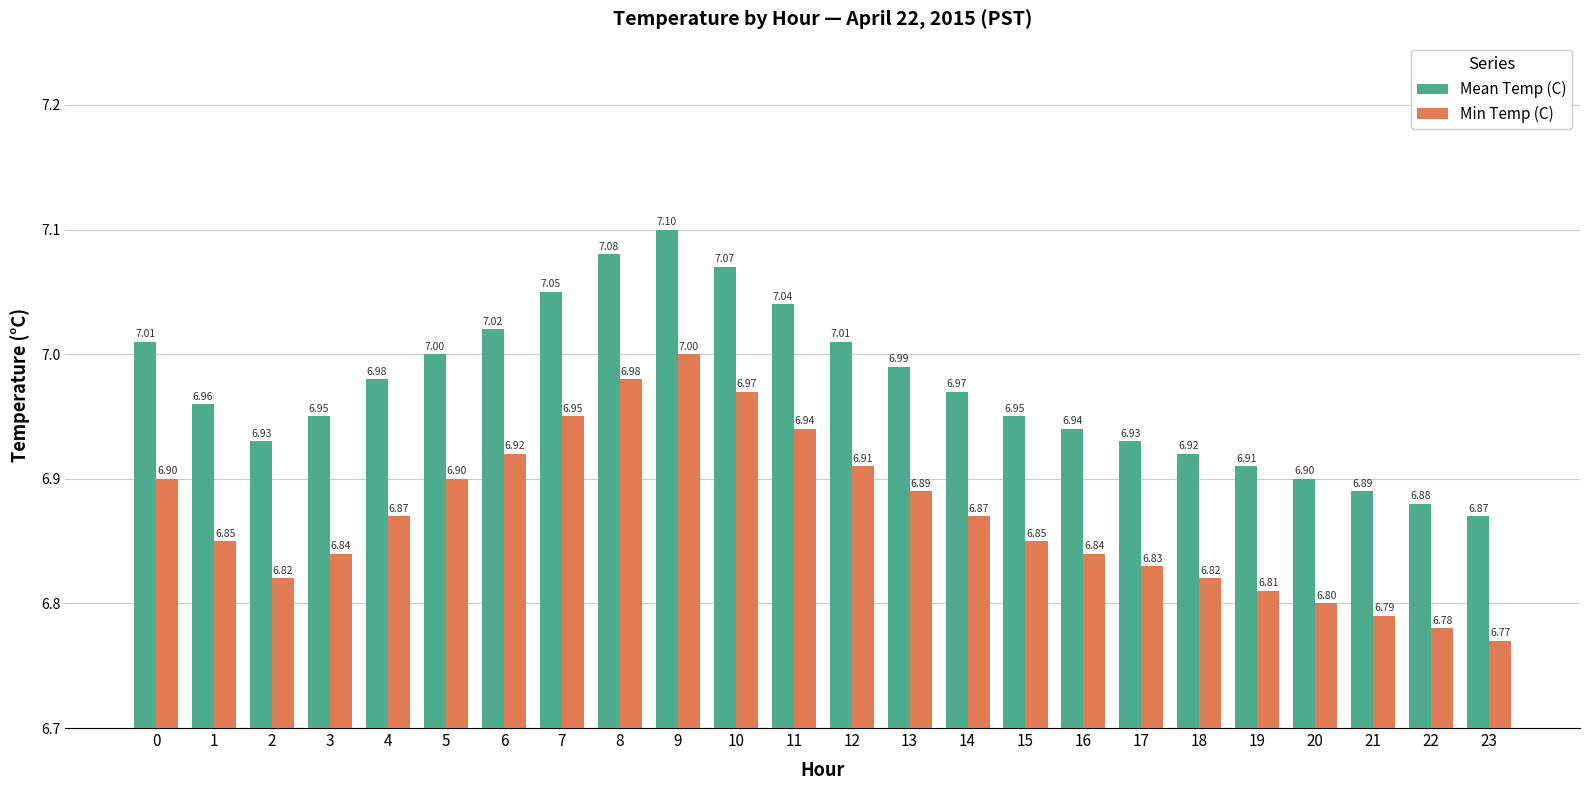

The value of Mean Temp (C) at 1 is 4.4. True or false?

False